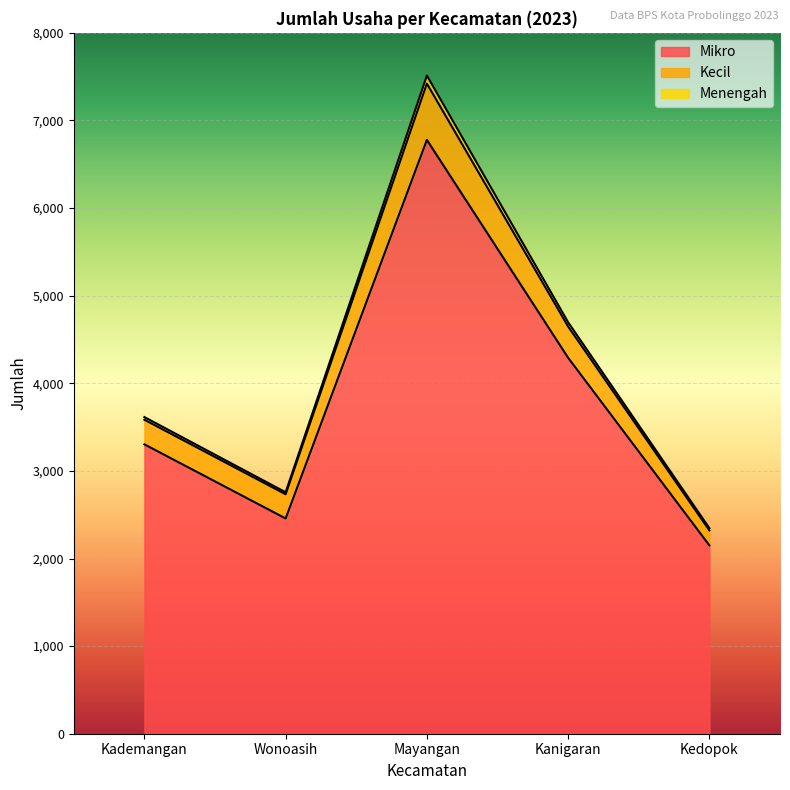

What is the maximum value for Mikro?

6778